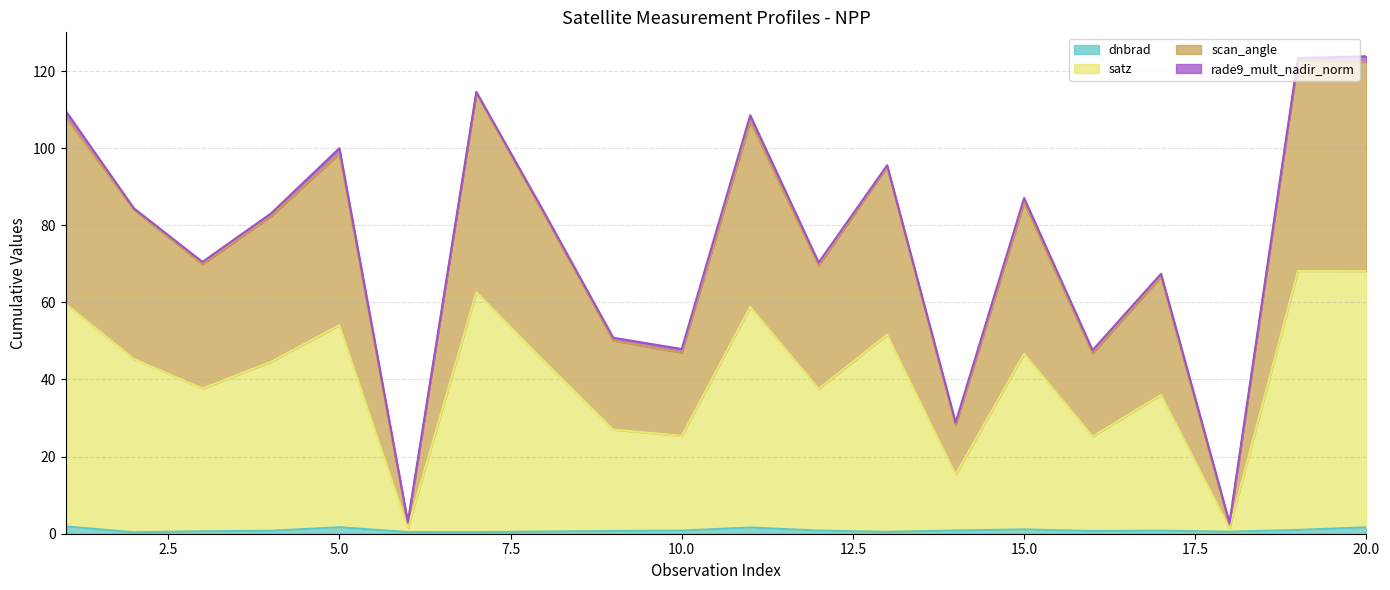

What is the minimum value for dnbrad?

0.4